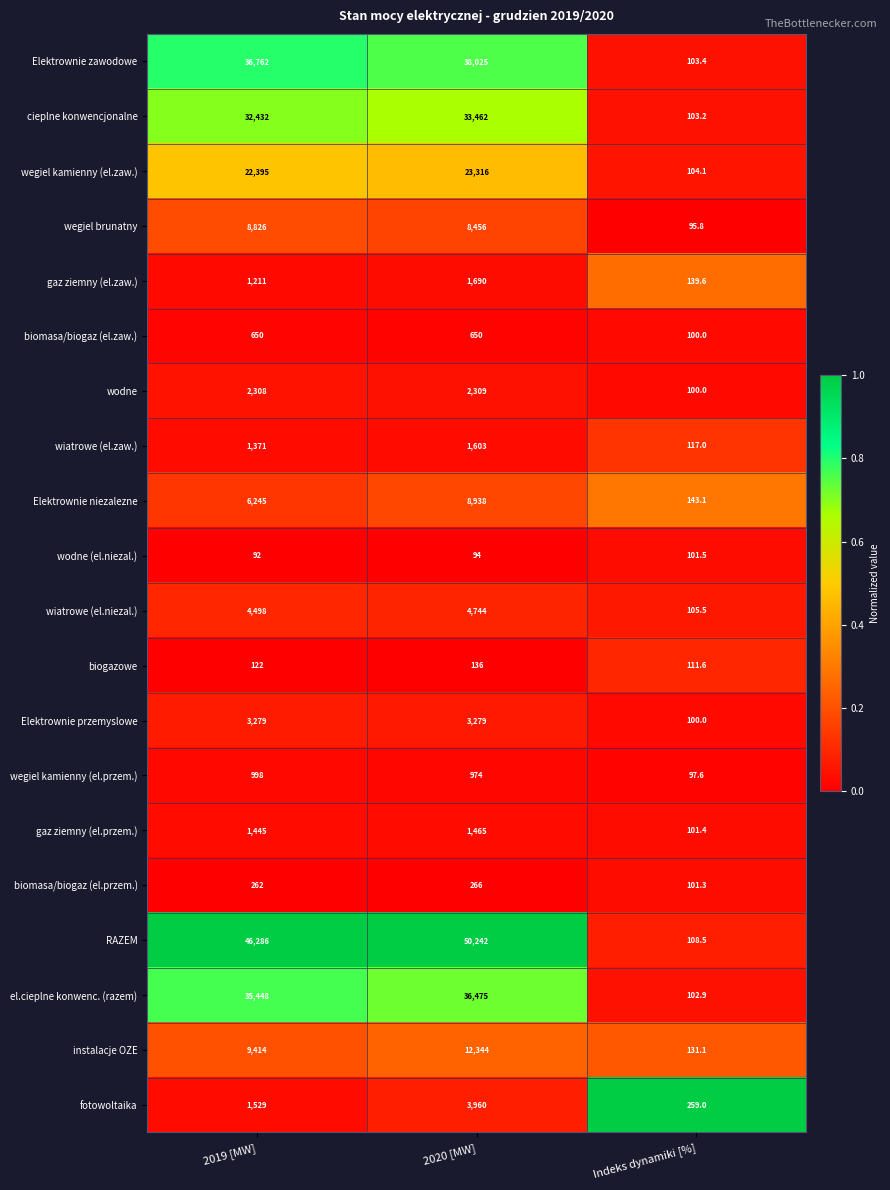

Where is fotowoltaika nearest to the value 2109?

2019 [MW]